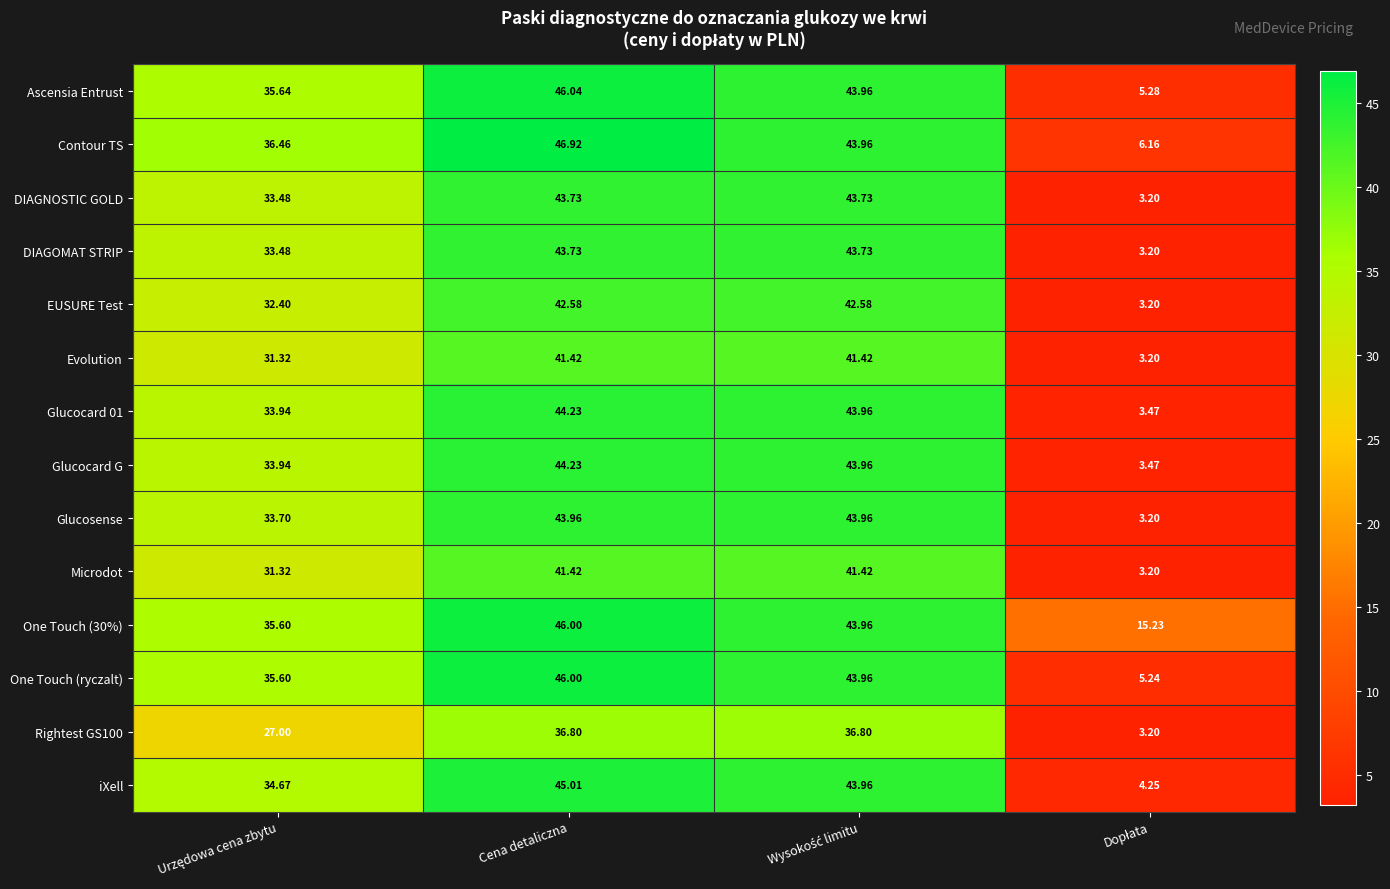

Where does the Glucocard 01 series first go above 43?

Cena detaliczna